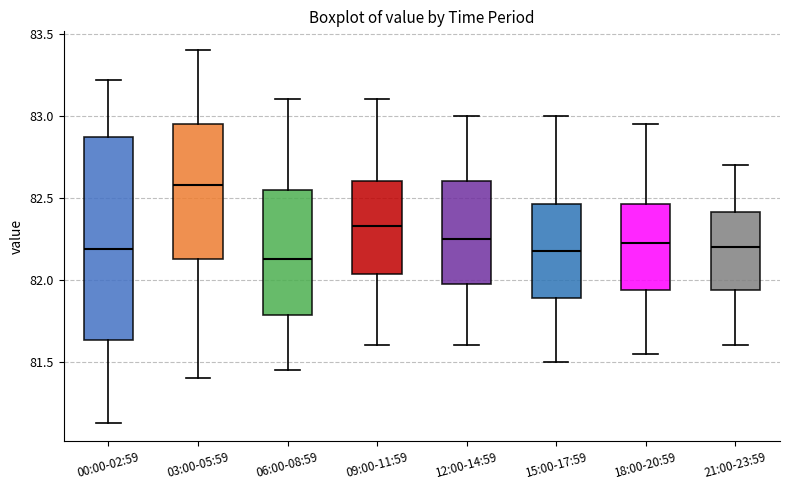

Where is the lower edge of the box for 12:00-14:59 on the y-axis? The values are not printed on the chart, so give them approximately, as read against the axis.

82.00